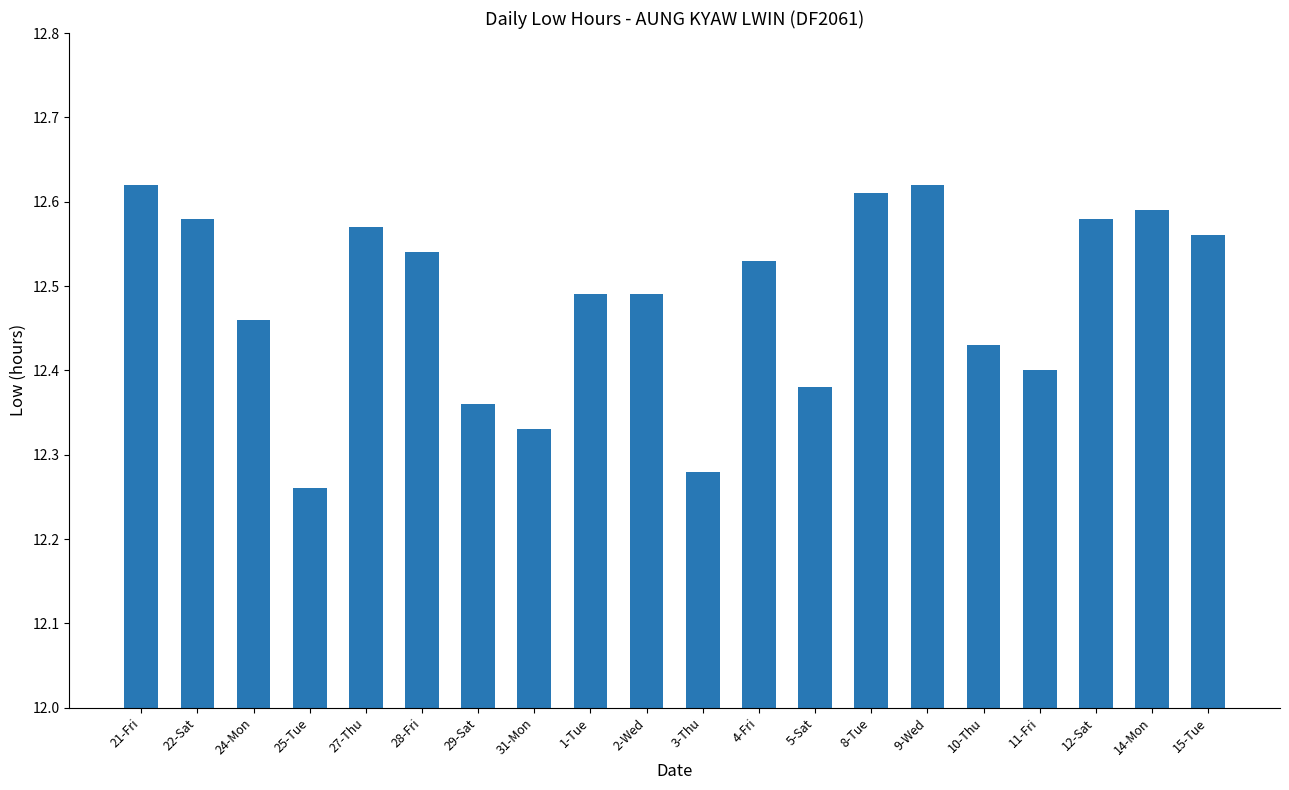

What is the sum of all values?

249.7